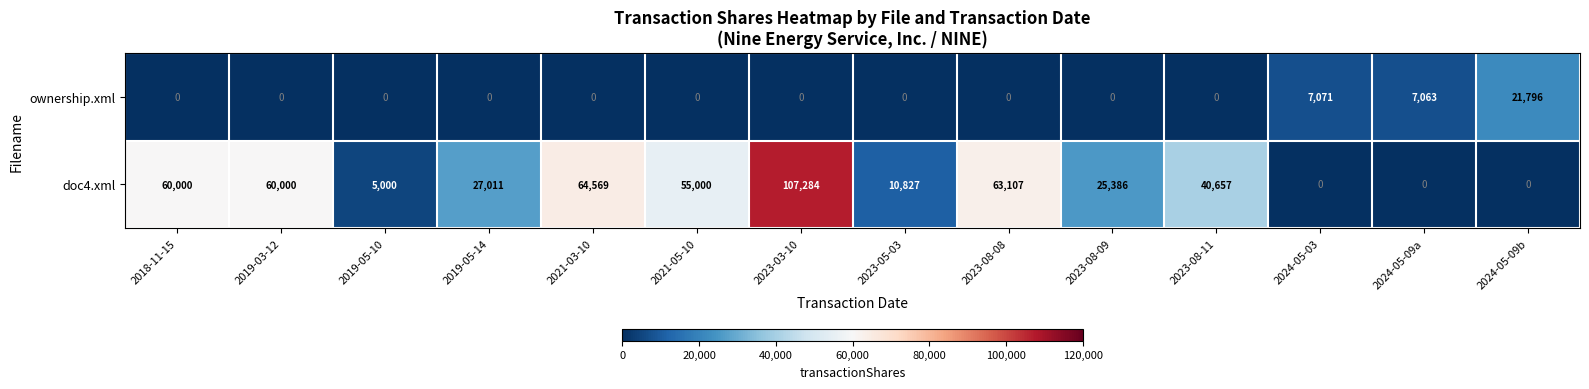

How many distinct data groups are displayed?

2